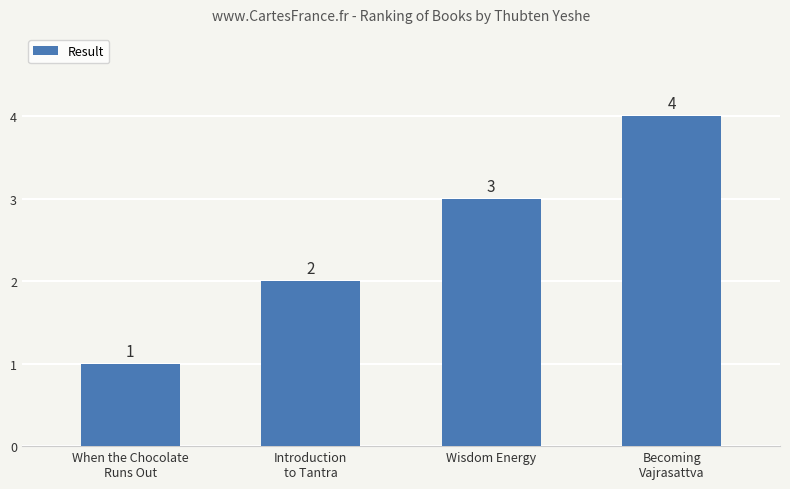

What is the maximum value shown in the chart?

4